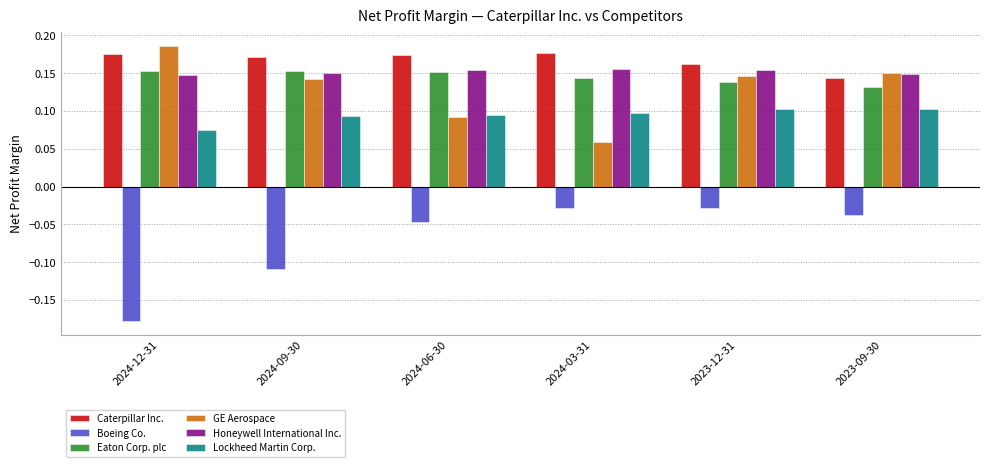

Which series has the widest spread of values?

Boeing Co.